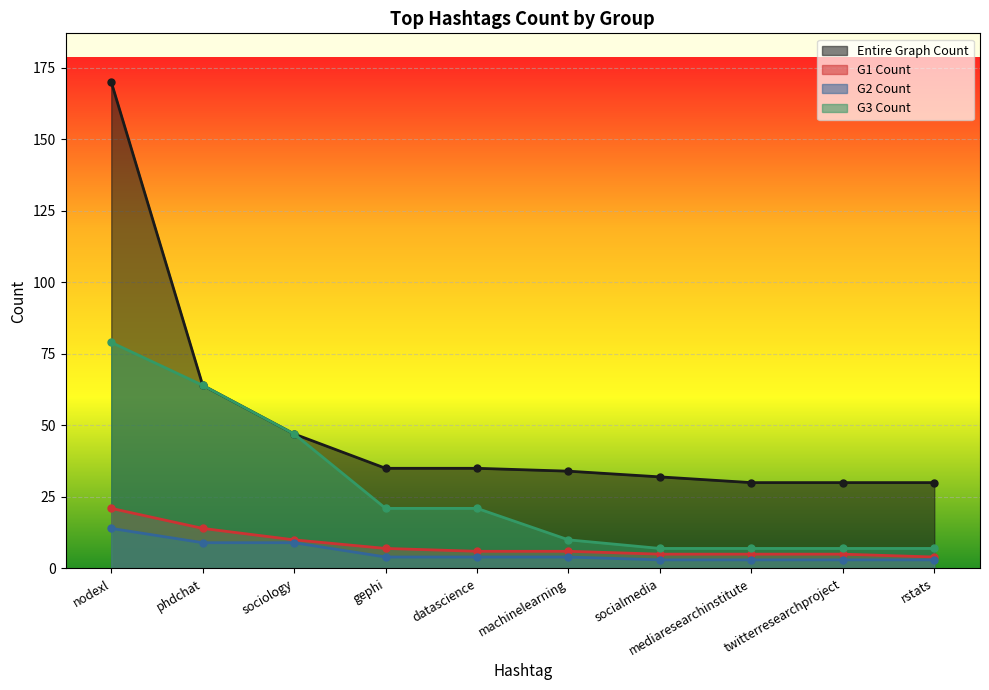

How many values in the G3 Count series are below 21?

5